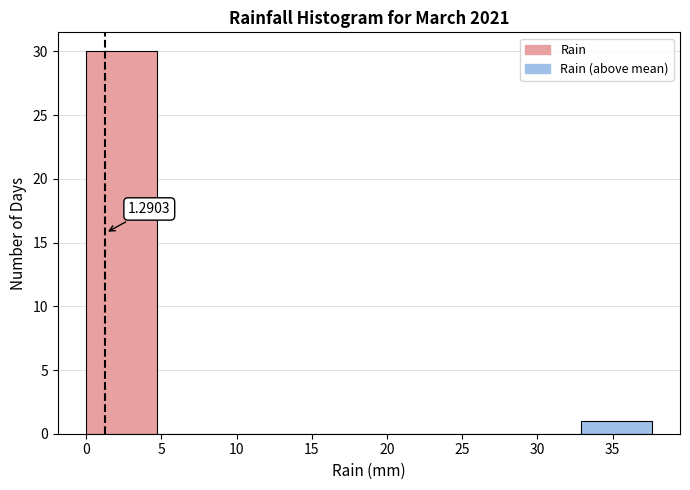

Which range on the x-axis has the tallest bar?

0.0 to 4.7